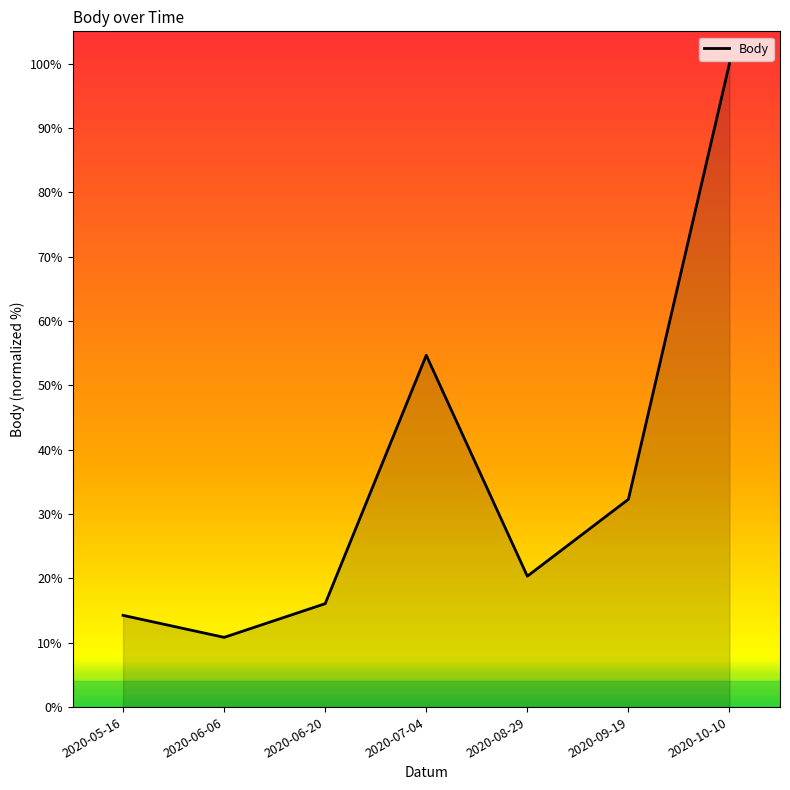

What is the change in value from 2020-08-29 to 2020-06-20?

-4.3